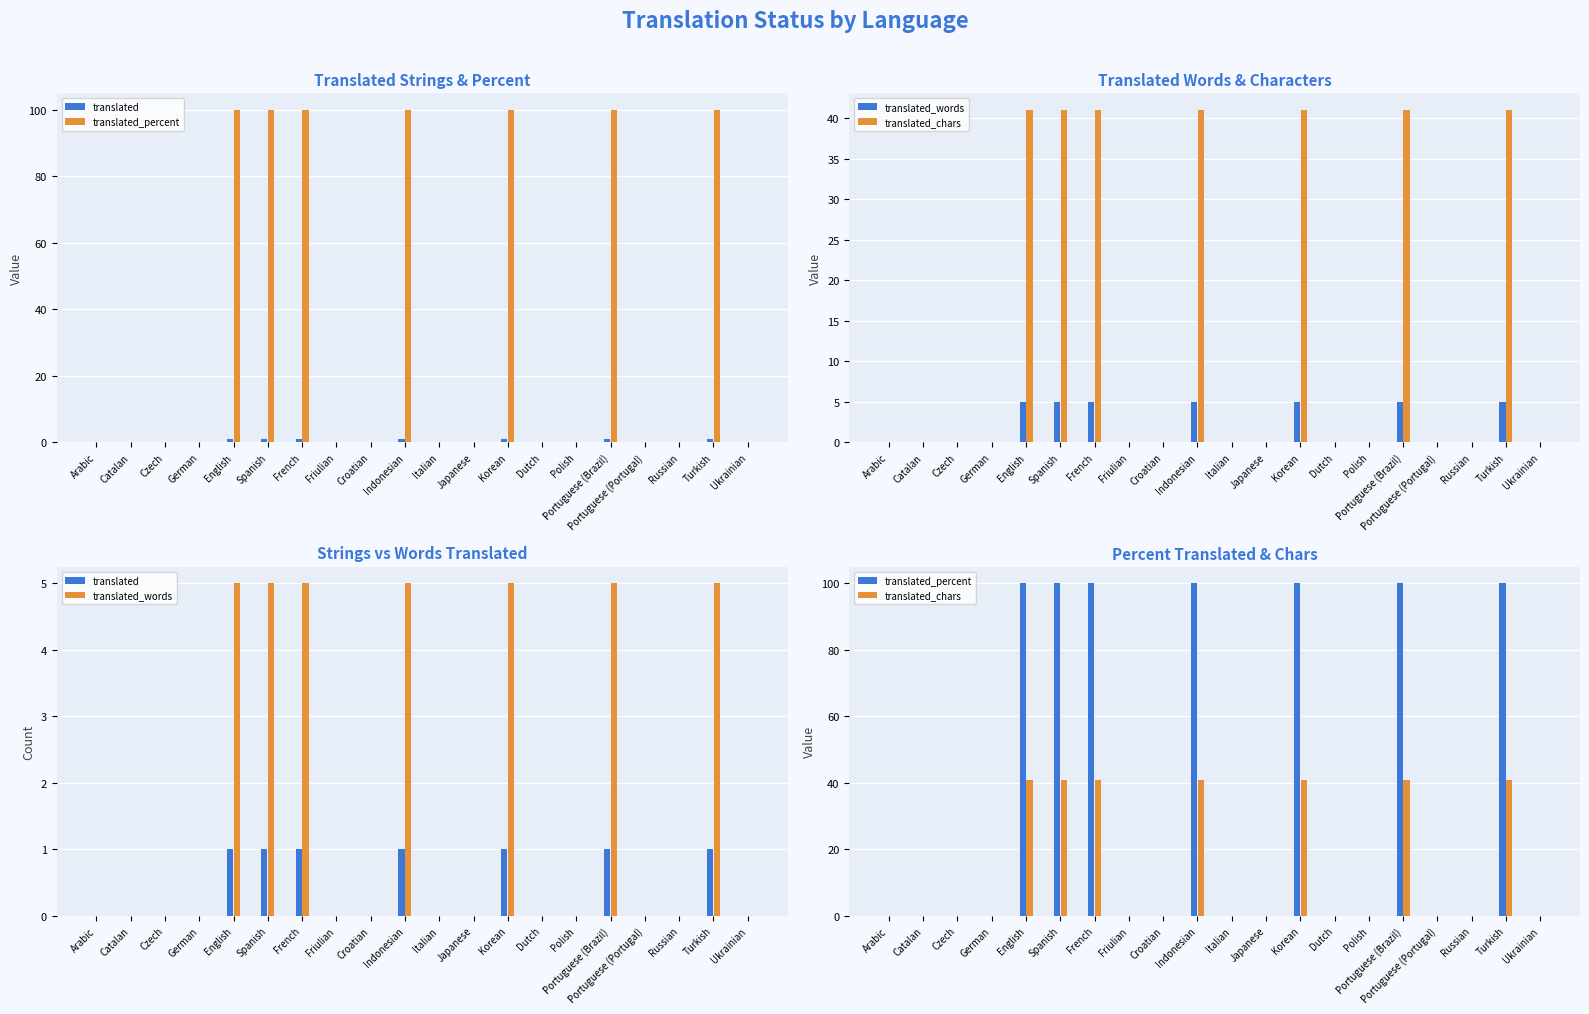

How many values in translated are above zero?

7